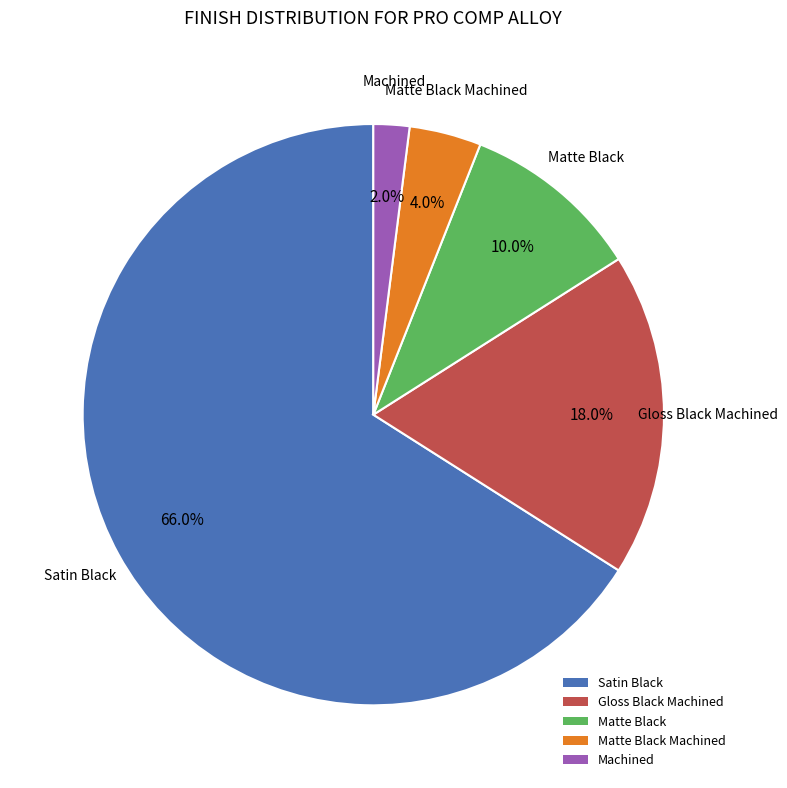

Is there any slice that represents more than half of the pie?

Yes